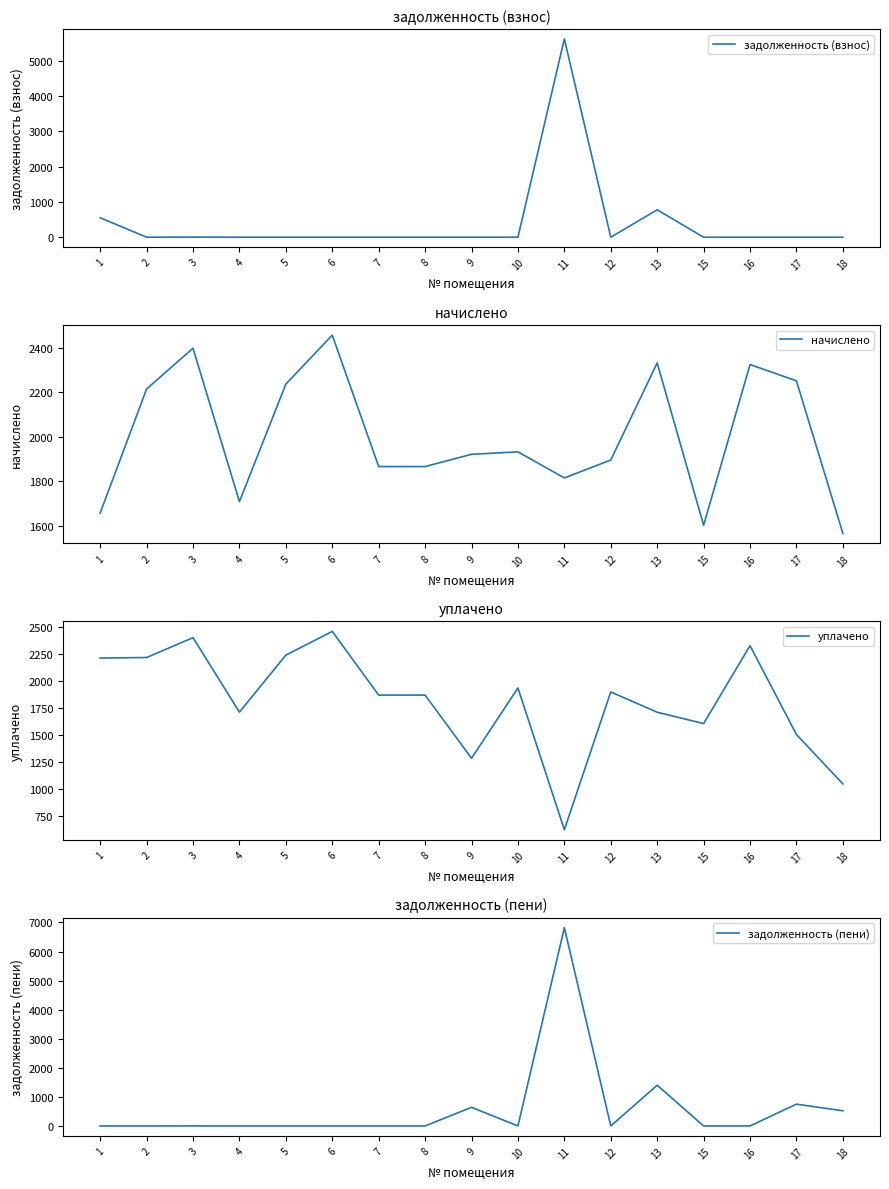

Reading right to left, what are all the values shown in this chart?

задолженность (взнос): 18=0.0	17=0.0	16=0.0	15=0.0	13=777.2	12=0.0	11=5625.9	10=0.0	9=0.0	8=0.0	7=0.0	6=0.0	5=0.0	4=0.0	3=2.5	2=0.0	1=552.3
начислено: 18=1565.4	17=2250.9	16=2324.2	15=1602.0	13=2331.6	12=1895.3	11=1814.7	10=1932.0	9=1921.0	8=1866.0	7=1866.0	6=2456.2	5=2236.3	4=1708.3	3=2397.6	2=2214.3	1=1657.0
уплачено: 18=1043.6	17=1500.6	16=2324.2	15=1602.0	13=1707.3	12=1895.3	11=618.7	10=1932.0	9=1280.7	8=1866.0	7=1866.0	6=2456.2	5=2236.3	4=1708.3	3=2398.2	2=2214.3	1=2209.4
задолженность (пени): 18=521.8	17=750.3	16=0.0	15=0.0	13=1401.5	12=0.0	11=6821.8	10=0.0	9=640.3	8=0.0	7=0.0	6=0.0	5=0.0	4=0.0	3=1.9	2=0.0	1=0.0